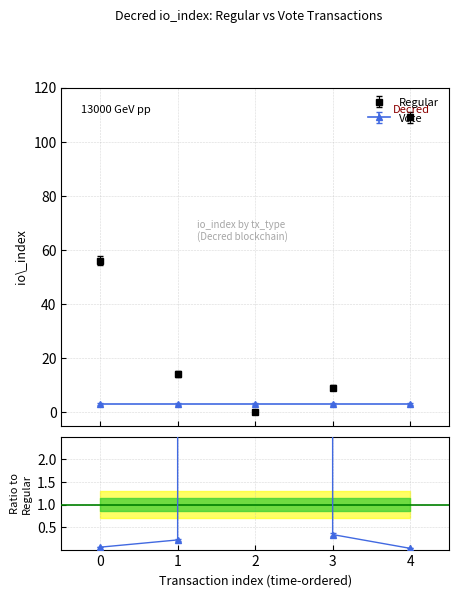

What is the value of the Vote point at the 5th from the left?

3